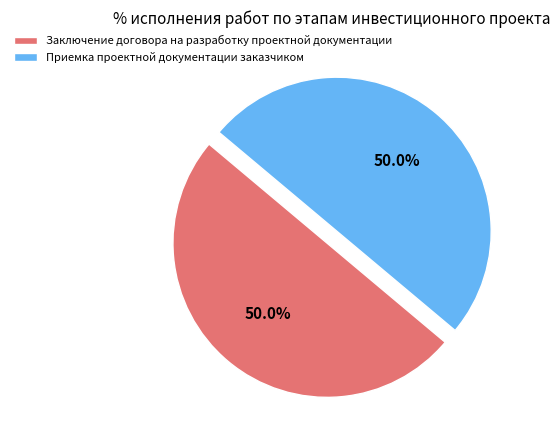

Approximately how many times larger is the value at Приемка проектной документации заказчиком compared to Заключение договора на разработку проектной документации?

1.0